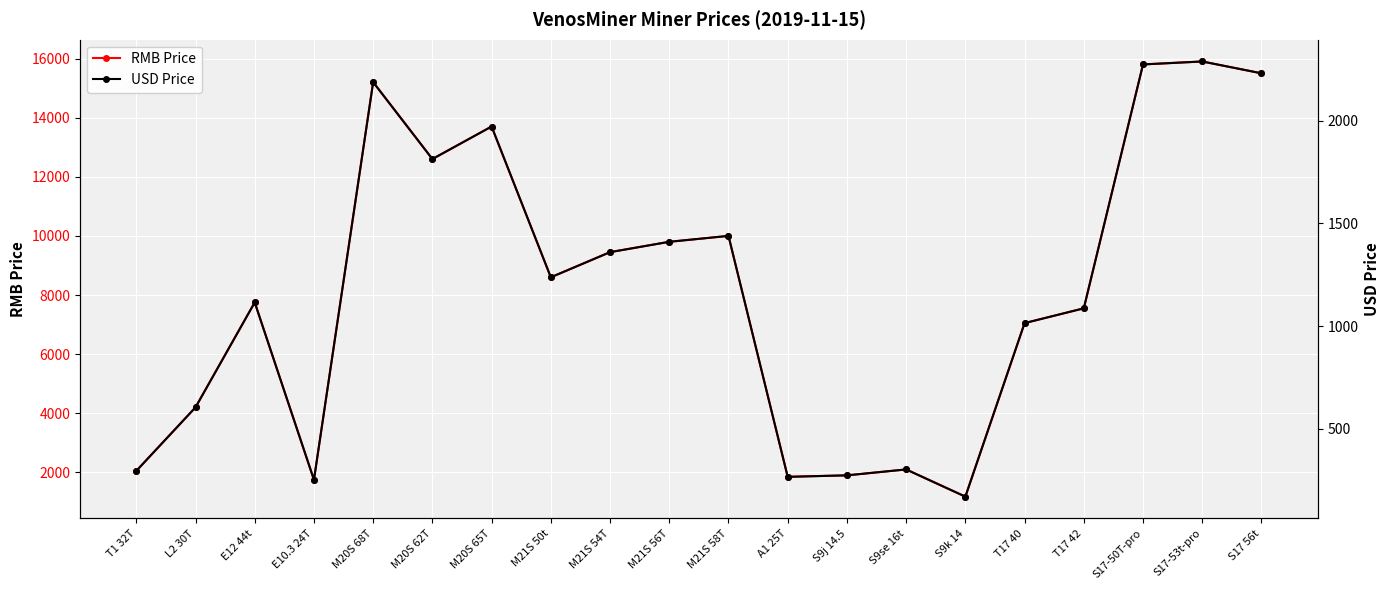

Where does the USD Price series first go above 1237?

M20S 68T